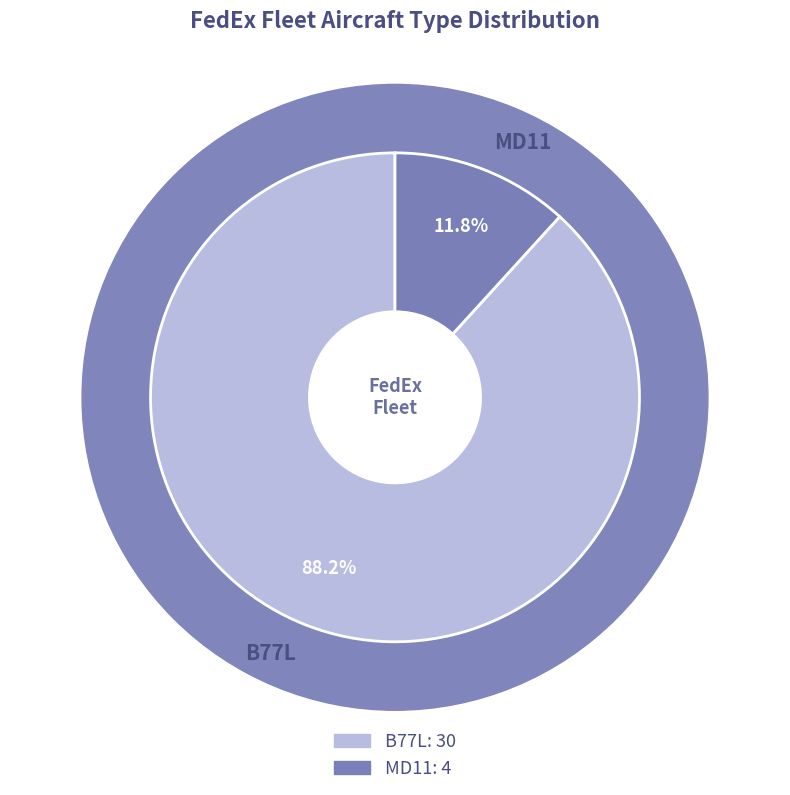

To the nearest percent, what is the combined percentage of MD11 and B77L?

100%